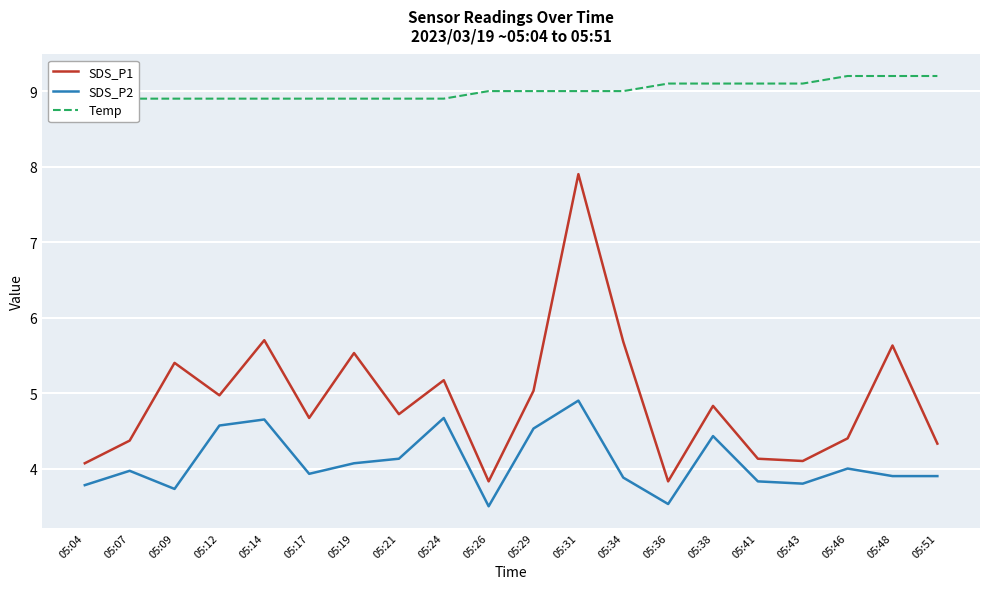

True or false: SDS_P2 and Temp cross at least once.

False